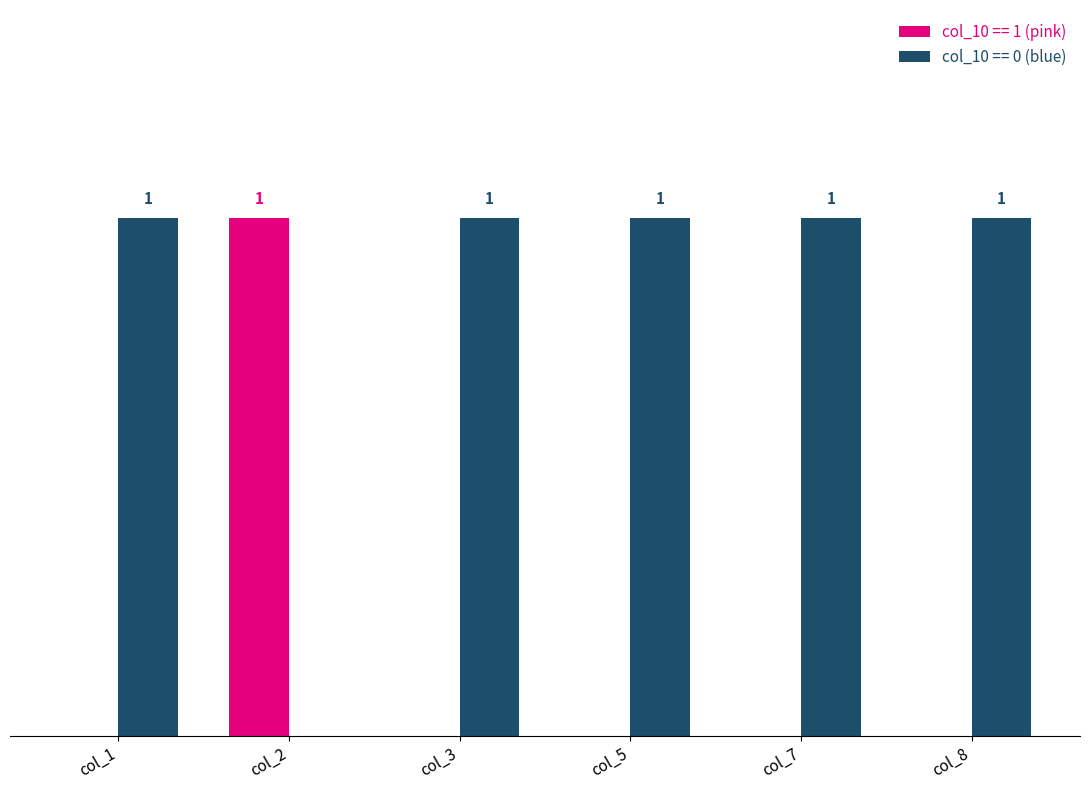

Which category has the highest value in the col_10 == 1 (pink) series?

col_2